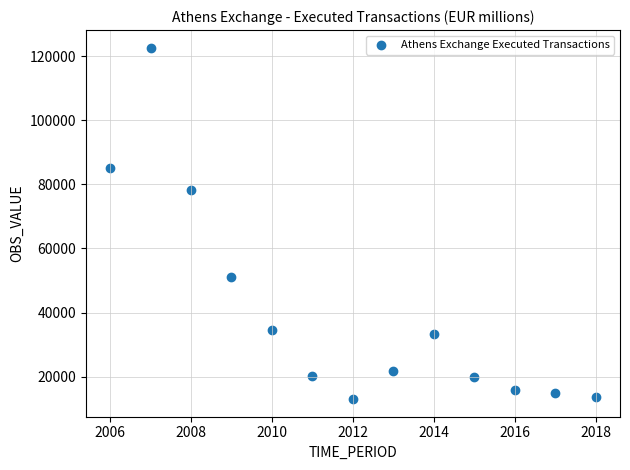

What Y value in the scatter plot is closest to 67815?

78211.9